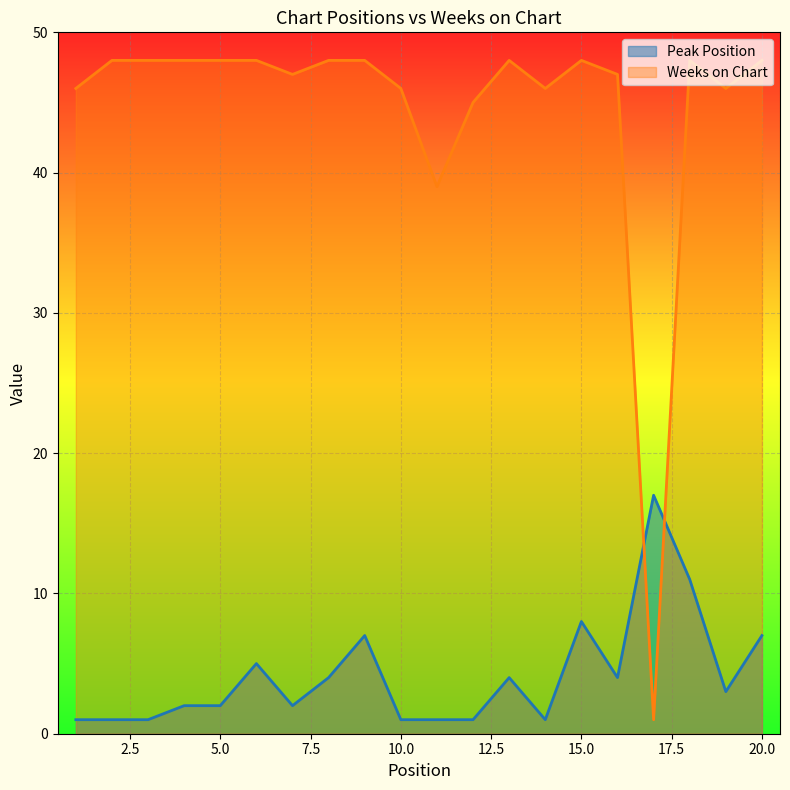

What is the total value across all series at 14?

47